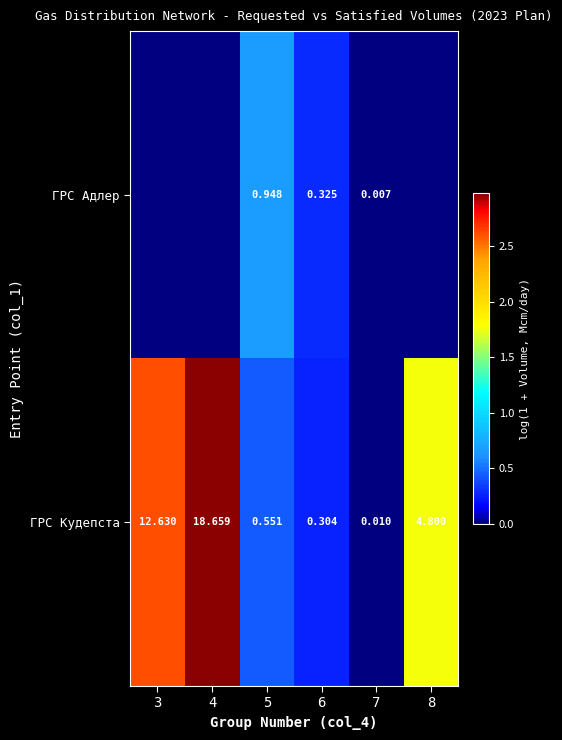

Is the value of ГРС Кудепста at 6 greater than the value of ГРС Адлер at 6?

No